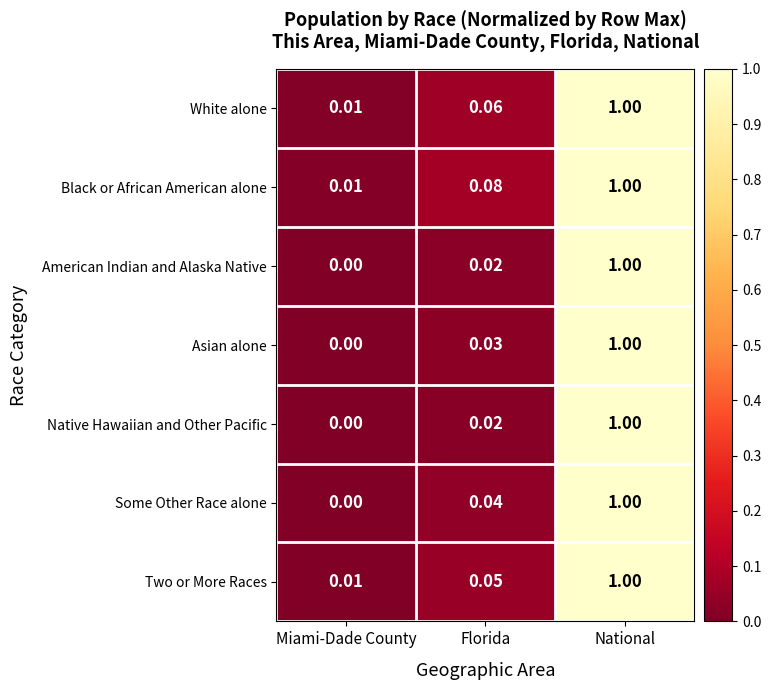

Which category has the highest value in the White alone series?

National